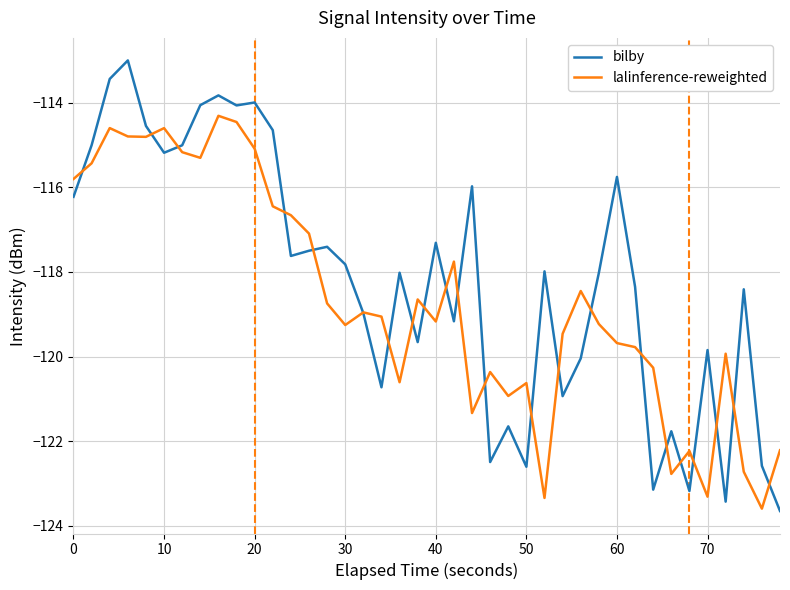

Which series has the widest spread of values?

bilby